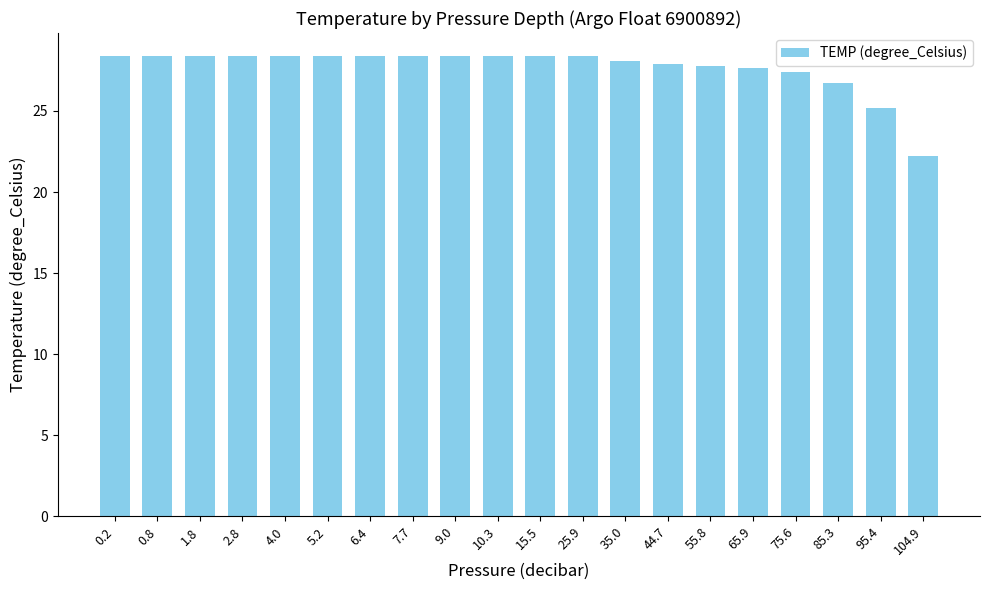

Which label corresponds to the smallest value in the chart?

104.9